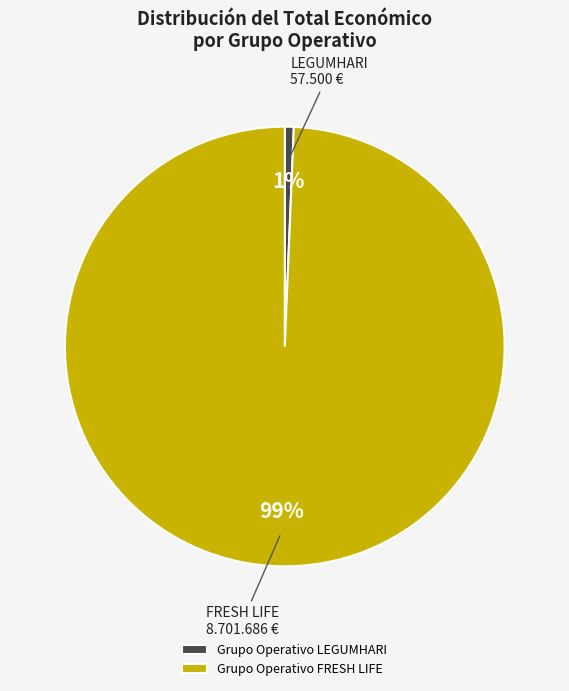

To the nearest percent, what portion does Grupo Operativo LEGUMHARI represent?

1%